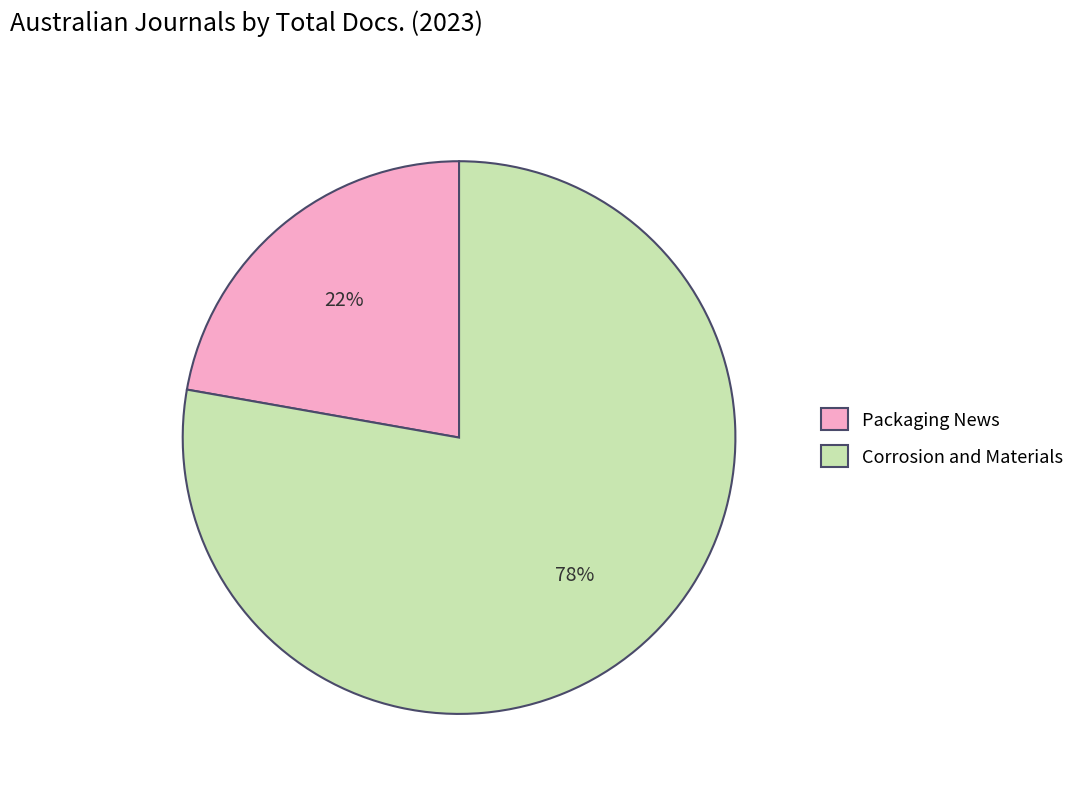

To the nearest percent, what is the combined percentage of Corrosion and Materials and Packaging News?

100%